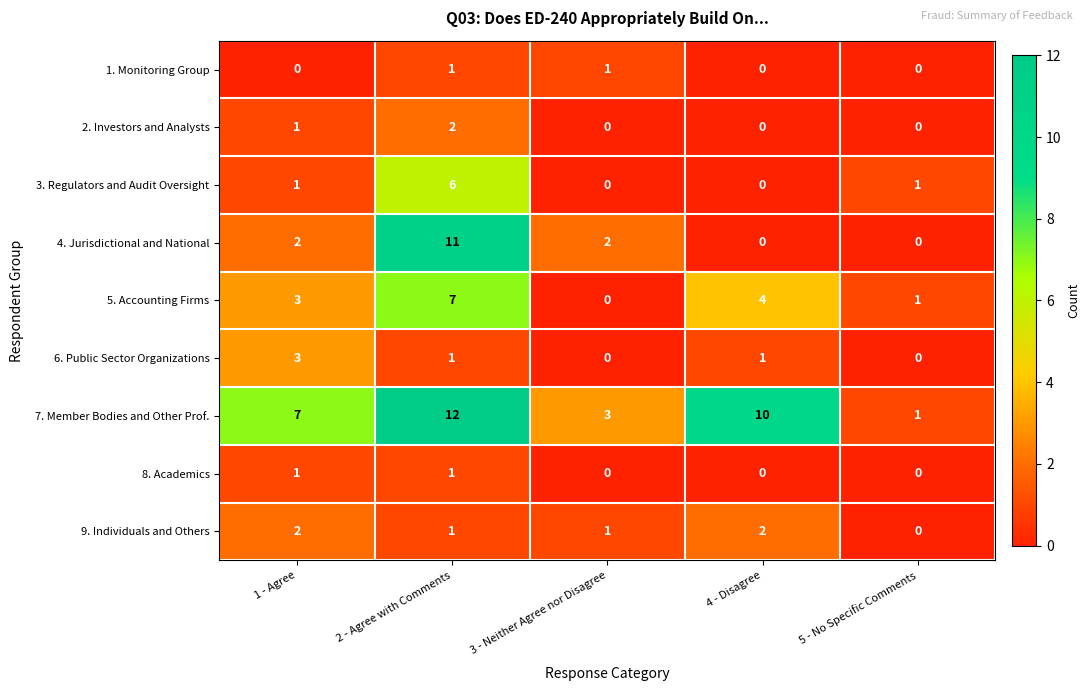

List the labels in order of 7. Member Bodies and Other Prof. value, largest first.

2 - Agree with Comments, 4 - Disagree, 1 - Agree, 3 - Neither Agree nor Disagree, 5 - No Specific Comments